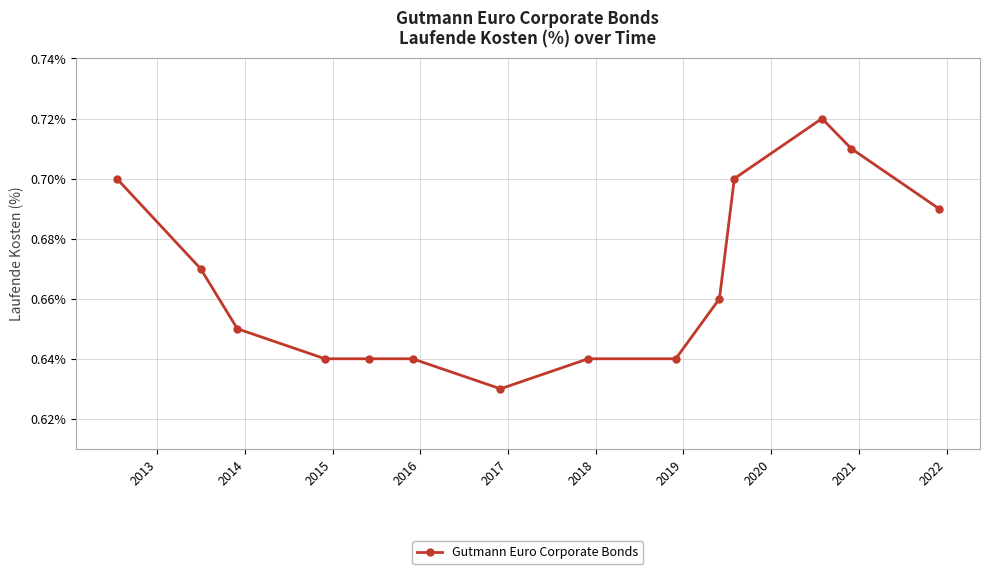

What is the sum of all values?

9.3